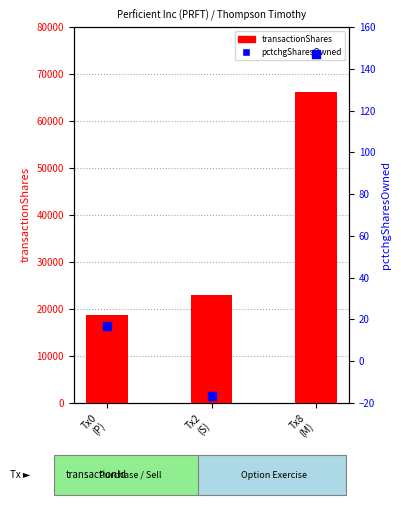

Is the value of pctchgSharesOwned at Tx2
(S) greater than the value of transactionShares at Tx2
(S)?

No